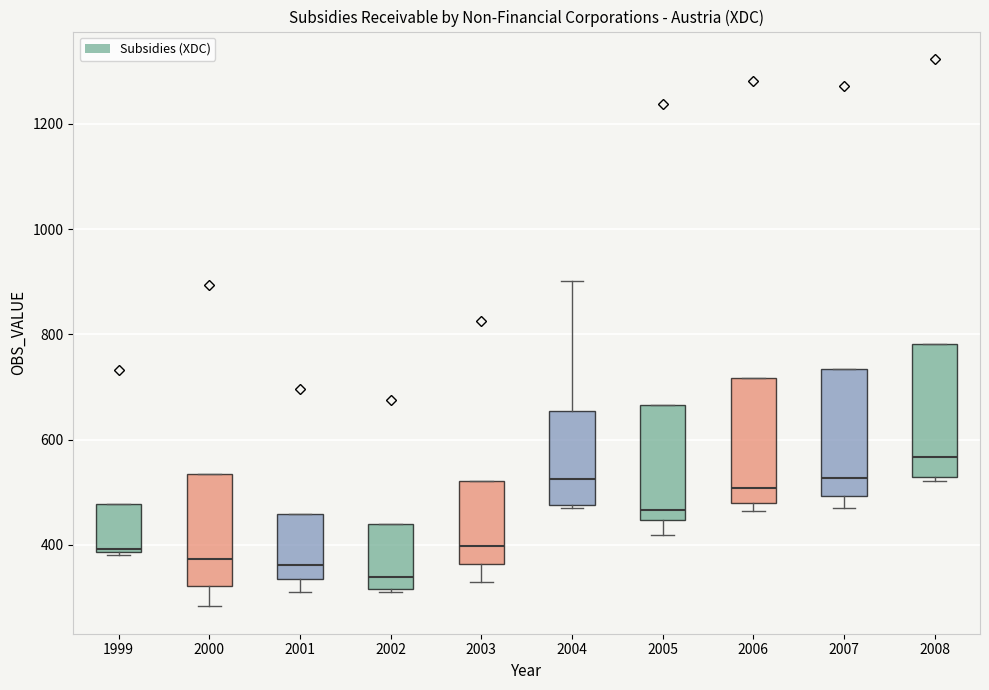

Reading left to right, transcribe this box plot: for each box, give where its median line is, the range the box spans, and where its two whiskers end, as read against the y-axis. The values are not printed on the chart, so give them approximately, as read against the axis.

1999: median 400 (drawn on the box's lower edge), box 380 to 480, whiskers 380 (just below the box's lower edge) to 480
2000: median 380, box 320 to 540, whiskers 280 to 540
2001: median 360, box 340 to 460, whiskers 300 to 460
2002: median 340, box 320 to 440, whiskers 320 to 440
2003: median 400, box 360 to 520, whiskers 340 to 520
2004: median 520, box 480 to 660, whiskers 460 to 900
2005: median 460, box 440 to 660, whiskers 420 to 660
2006: median 500, box 480 to 720, whiskers 460 to 720
2007: median 520, box 500 to 740, whiskers 460 to 740
2008: median 560, box 520 to 780, whiskers 520 (just below the box's lower edge) to 780